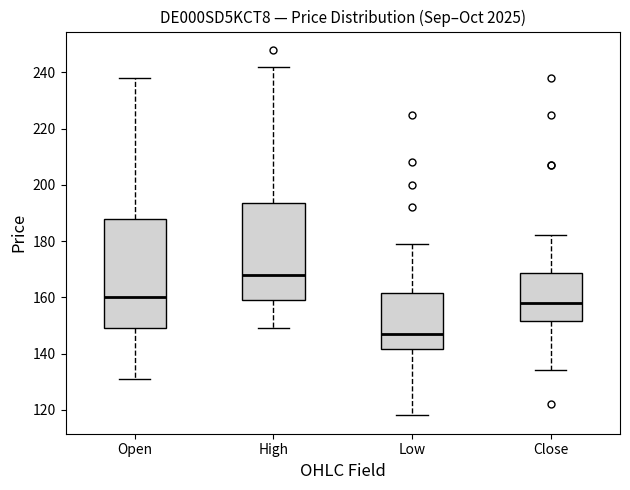

Which box's median line is the lowest?

Low